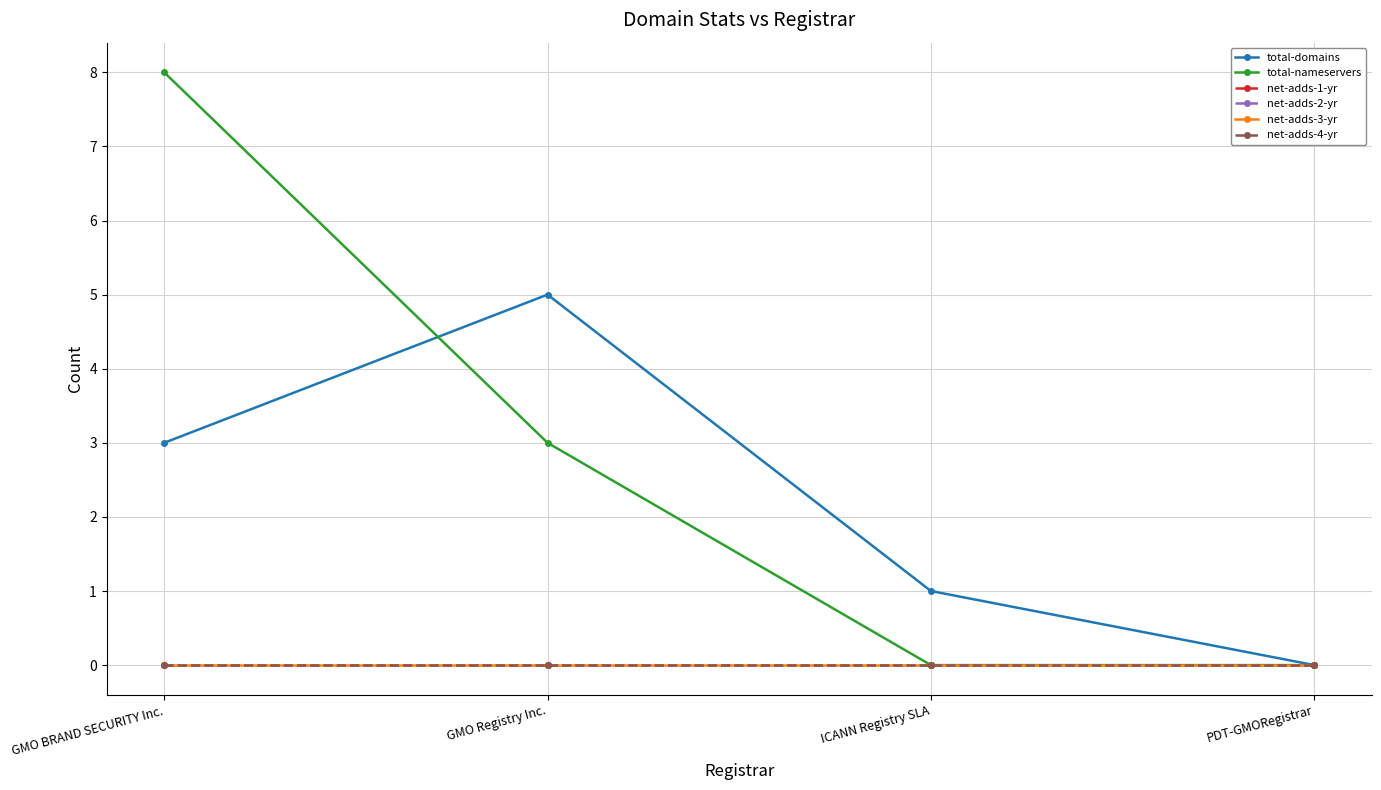

Is this an area chart (filled region under the line)?

No